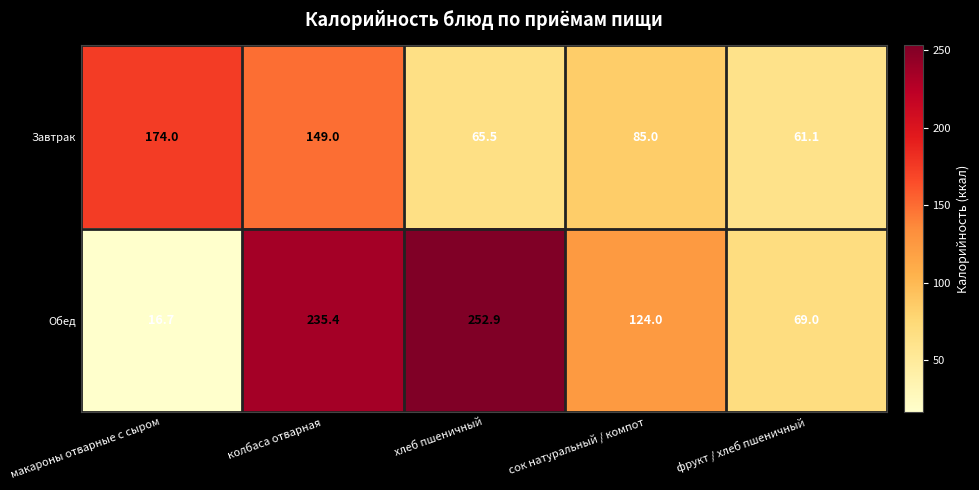

Is it true that Обед equals 16.7 at макароны отварные с сыром?

True